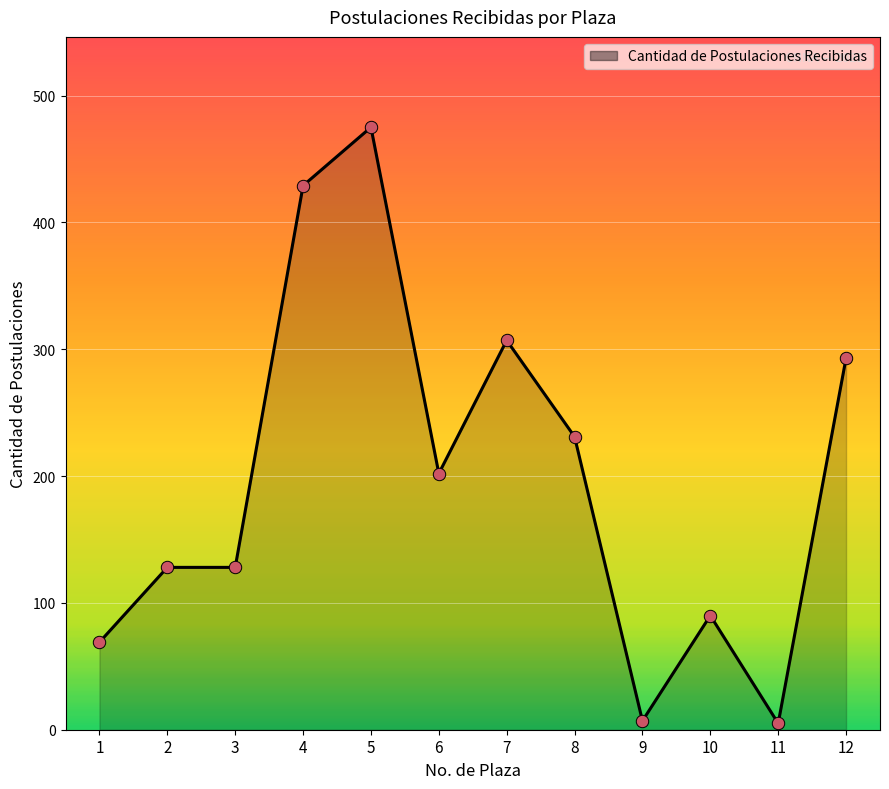

What is the change in value from 4 to 12?

-136